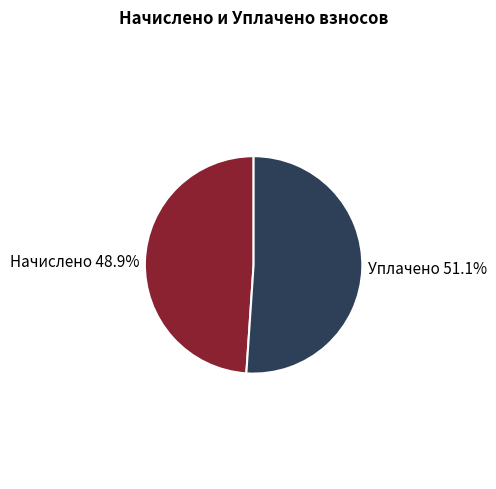

Is there any slice that represents more than half of the pie?

Yes